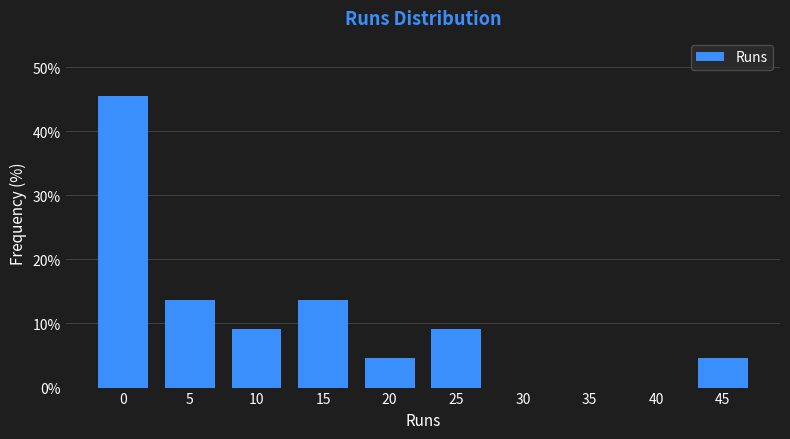

Reading left to right, list all the values displayed in this chart.

0=45.5	5=13.6	10=9.1	15=13.6	20=4.5	25=9.1	30=0.0	35=0.0	40=0.0	45=4.5